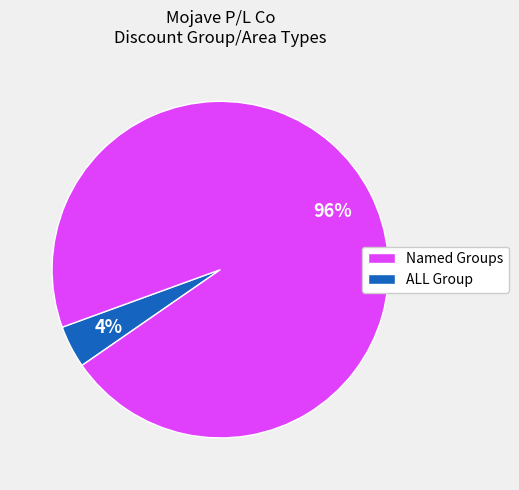

To the nearest percent, what is the average slice percentage?

50%